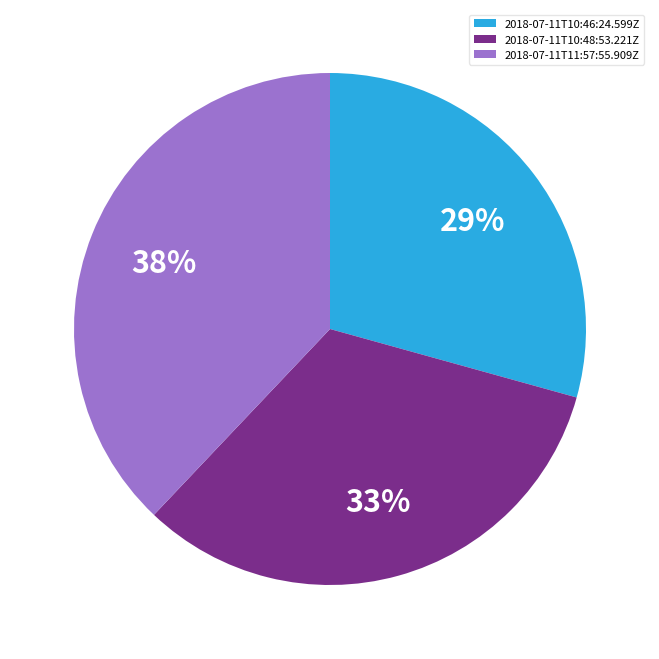

Is the sum of 2018-07-11T10:48:53.221Z and 2018-07-11T10:46:24.599Z greater than half?

Yes